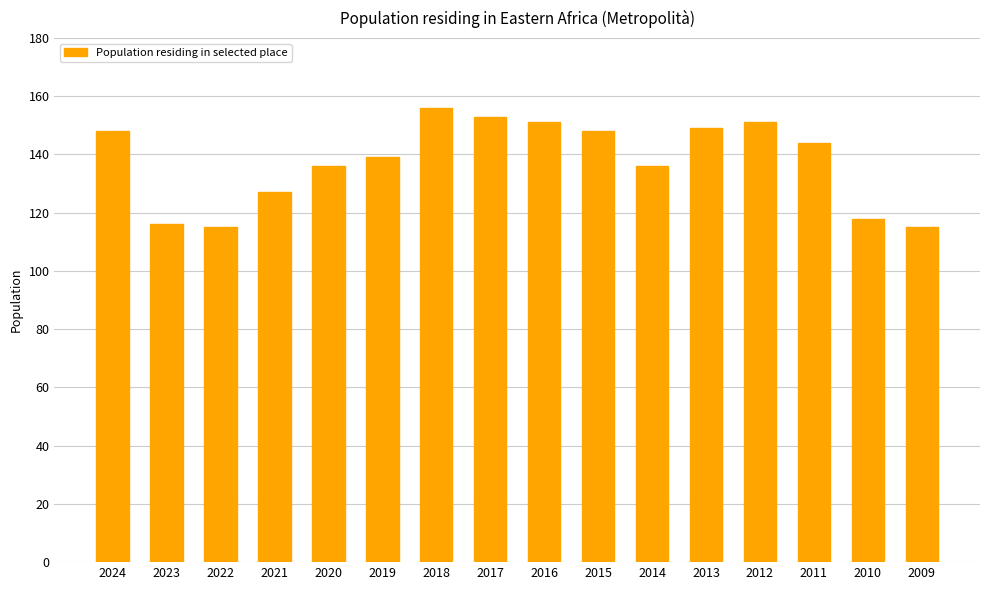

Is it true that the value at 2017 is 50?

False